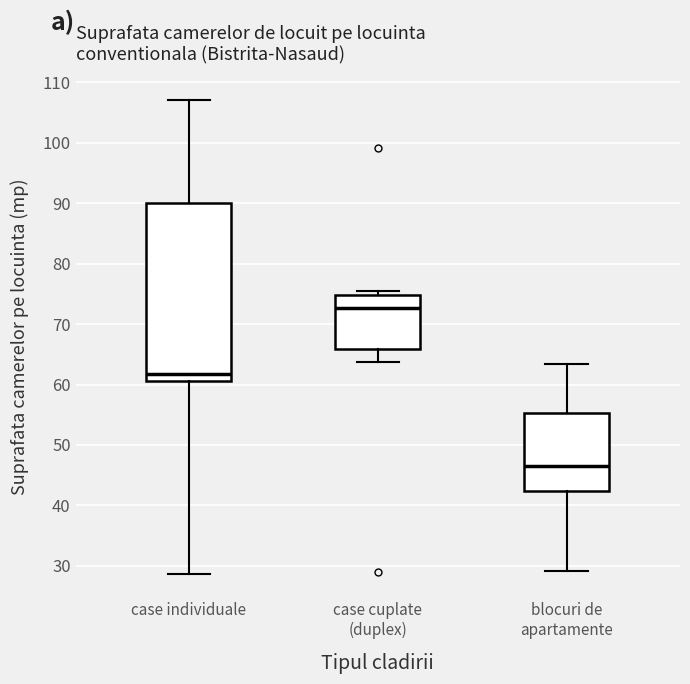

Reading left to right, read every box against the y-axis: the position of its median line, the range the box covers, and the ends of its whiskers. The values are not printed on the chart, so give them approximately, as read against the axis.

case individuale: median 62, box 61 to 90, whiskers 29 to 107
case cuplate (duplex): median 73, box 66 to 75, whiskers 64 to 76
blocuri de apartamente: median 47, box 42 to 55, whiskers 29 to 63